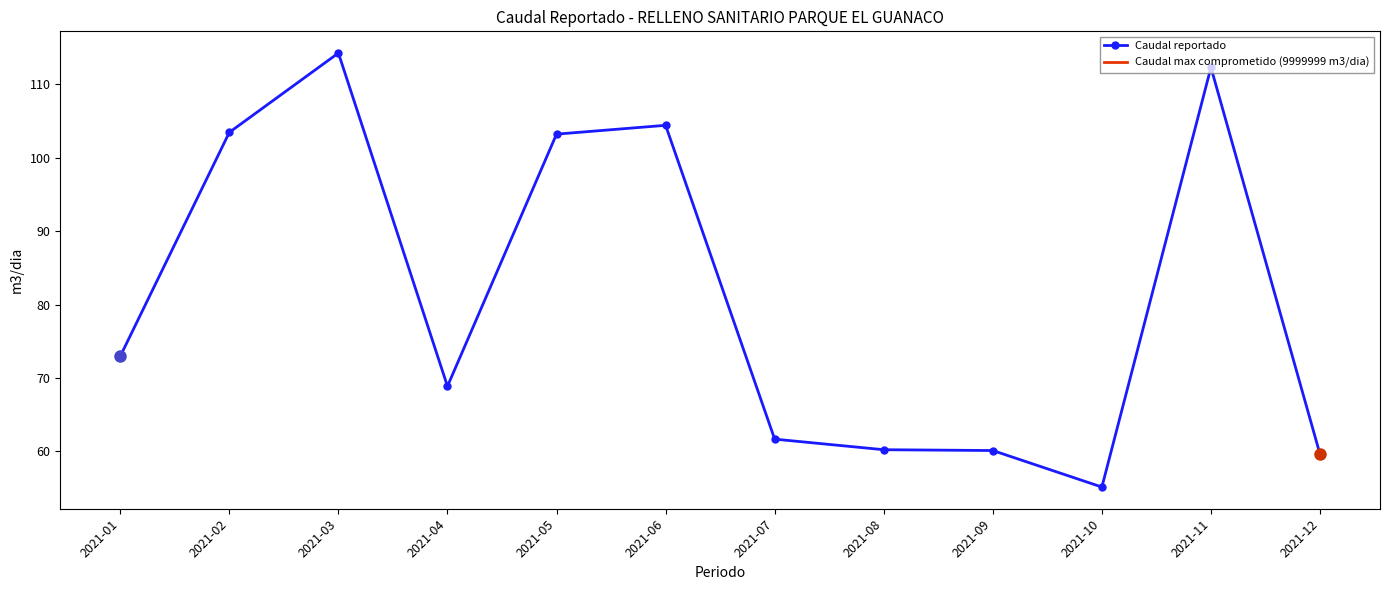

What is the maximum value shown in the chart?

114.2